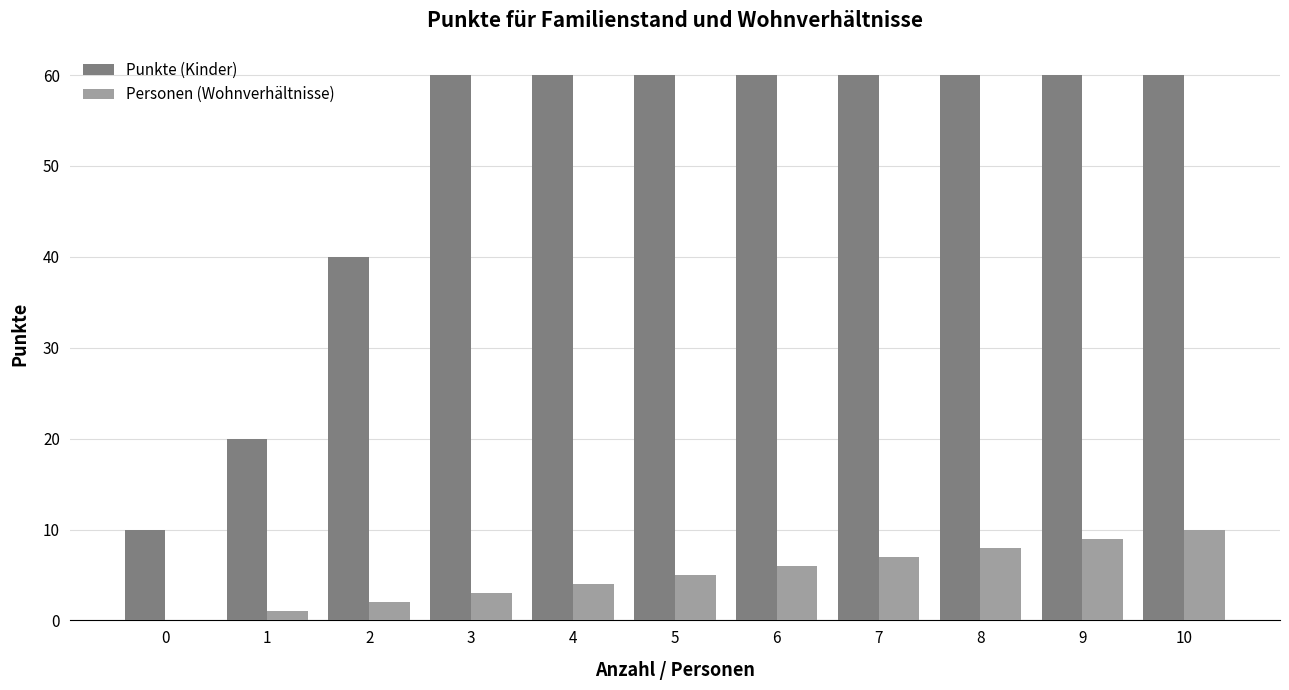

Which series has the largest total across all categories?

Punkte (Kinder)